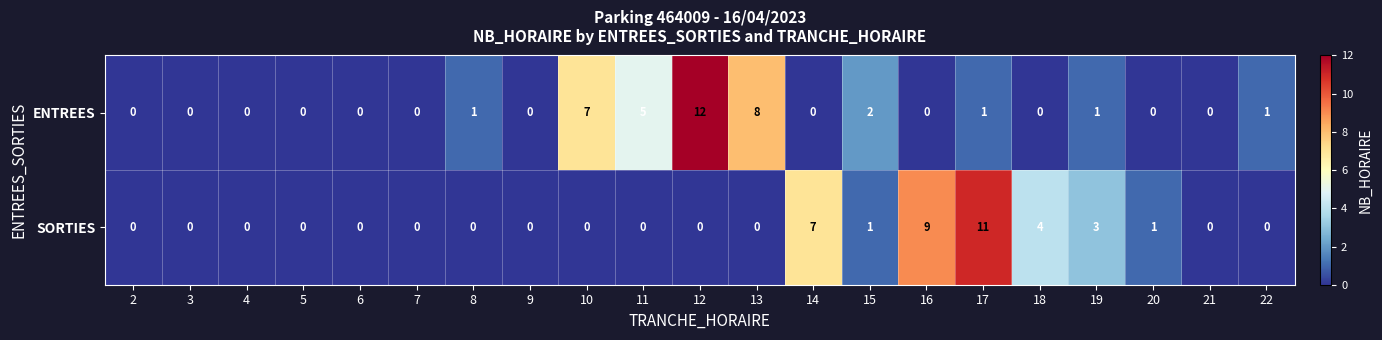

Which category has the highest value across all series?

12